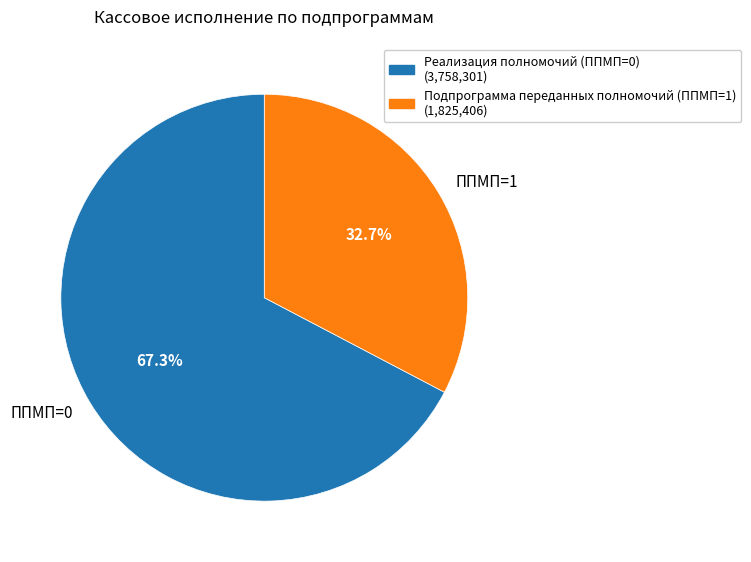

Does any single category account for the majority?

Yes